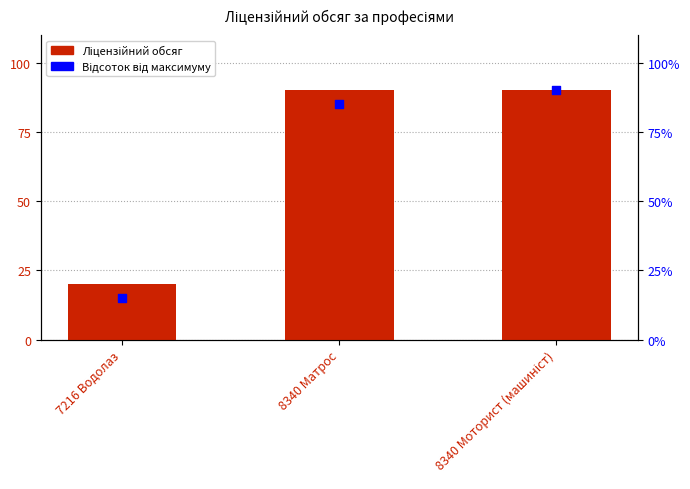

Which series contains the highest Y value?

Ліцензійний обсяг